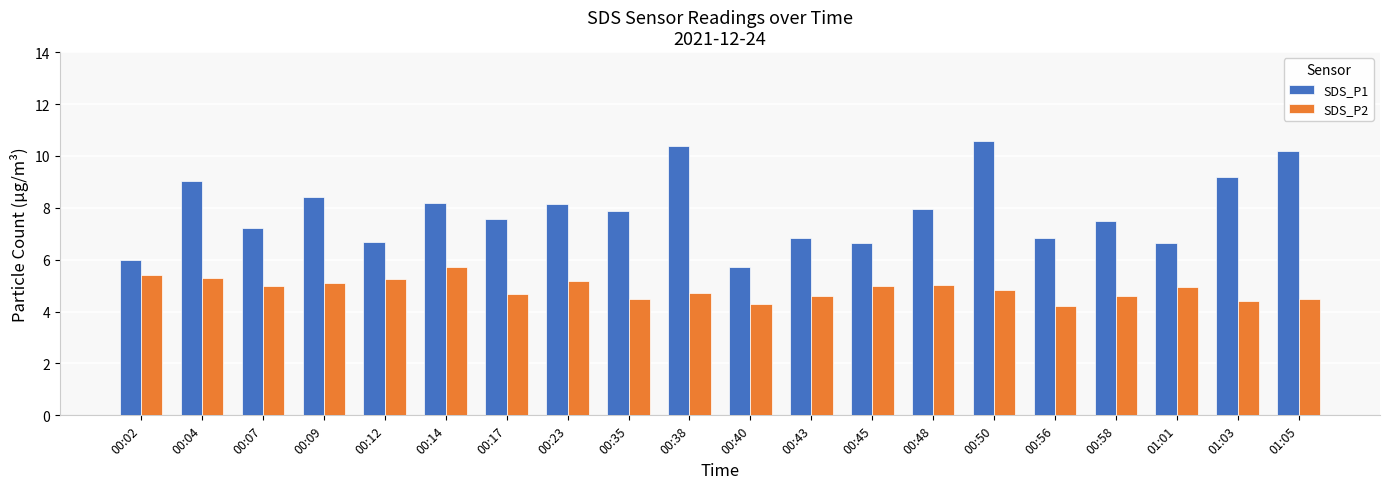

What is the label of the 7th bar from the left?

00:17